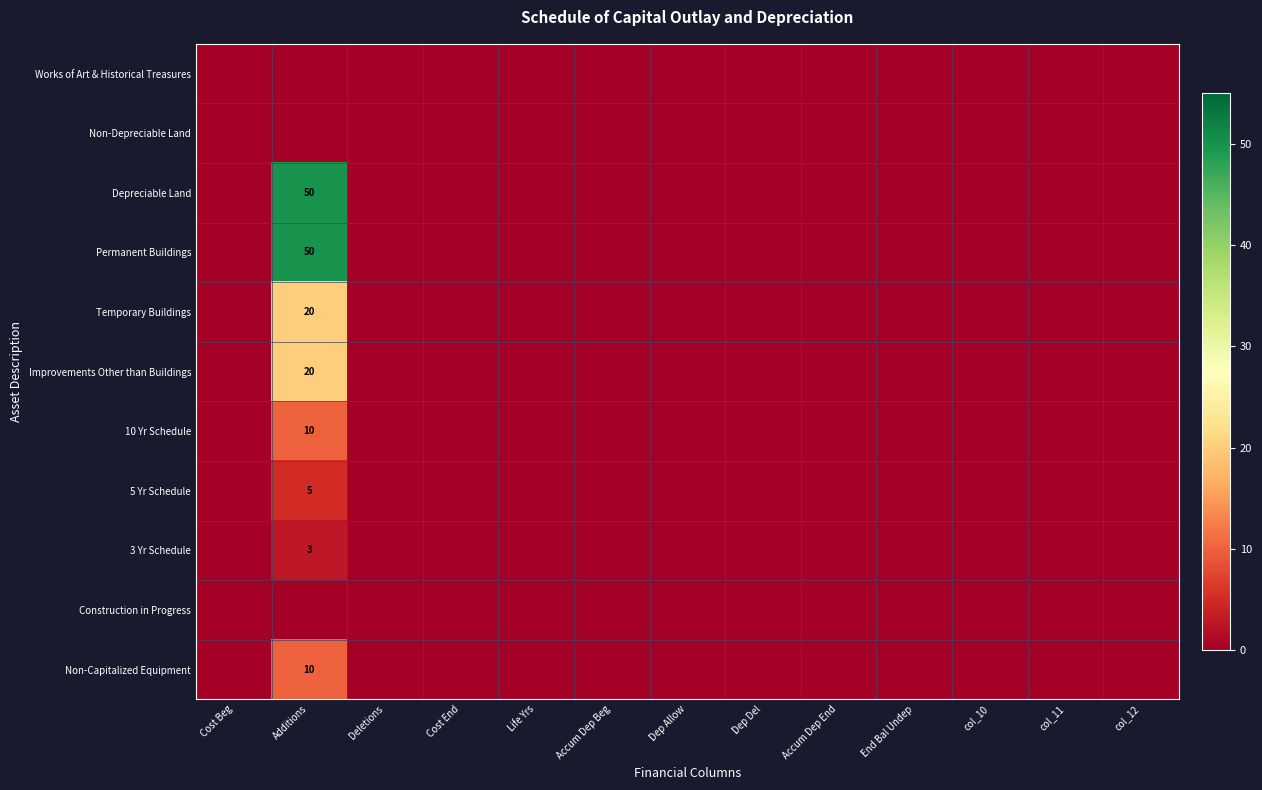

Count the number of categories in the chart.

13